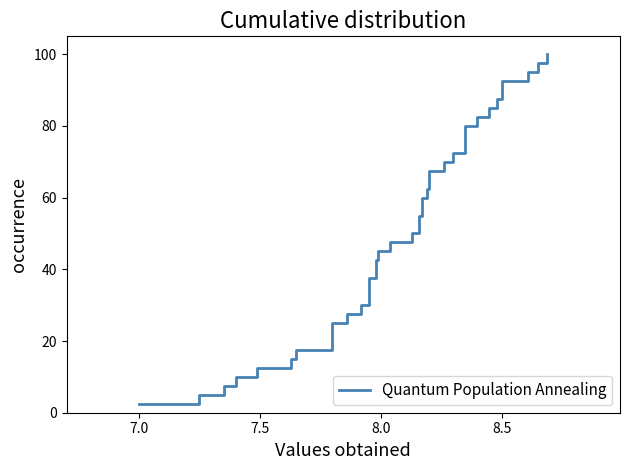

What is the value of the 12th point from the left?

30.0